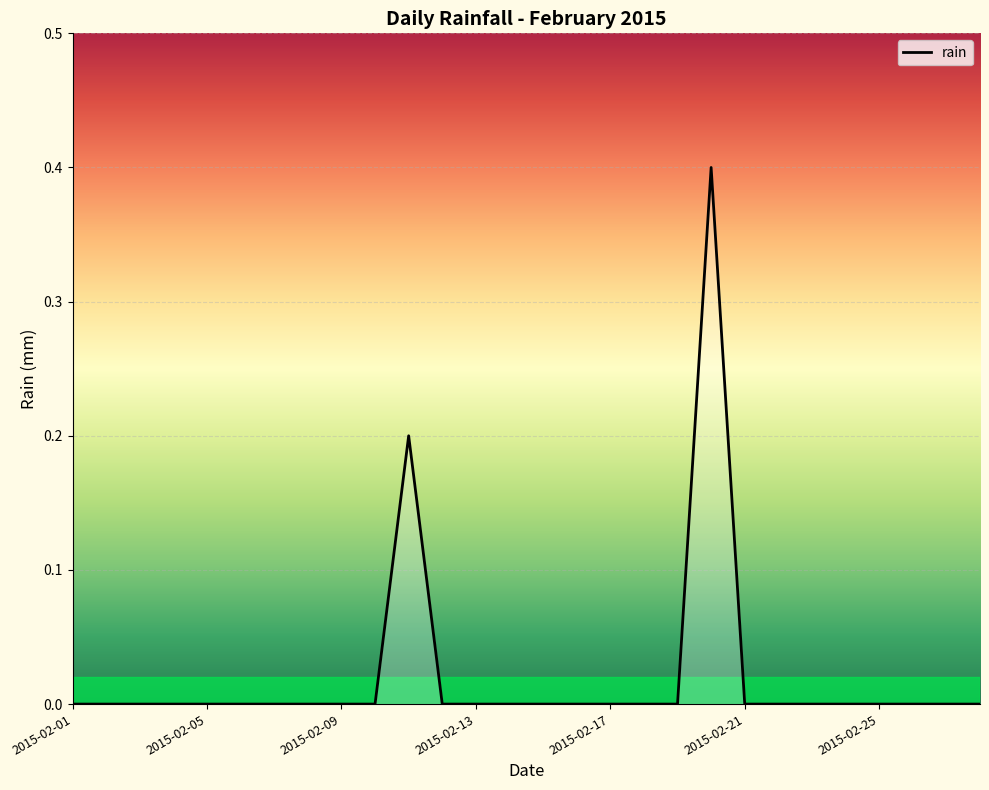

What is the difference between the second highest and second lowest values?

0.2